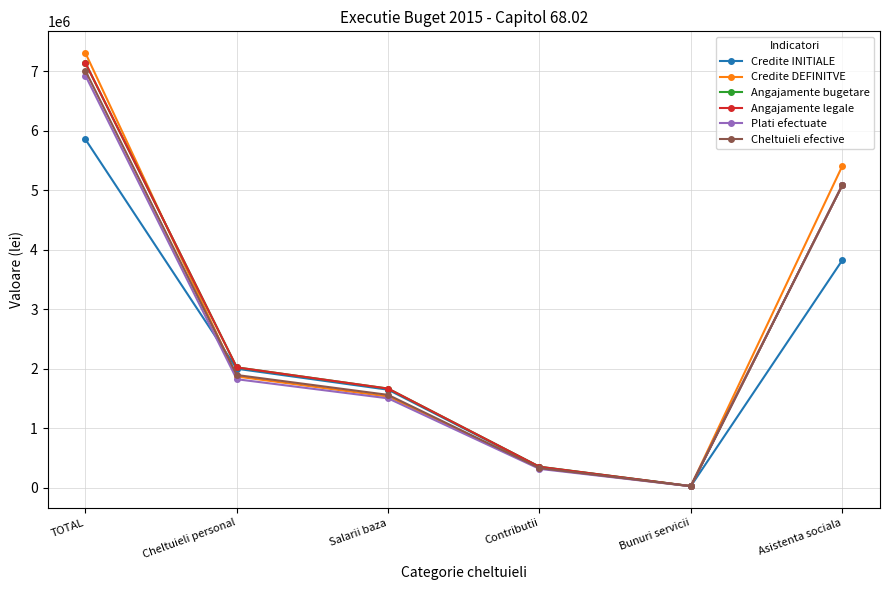

At which category is the sum across all series the highest?

TOTAL